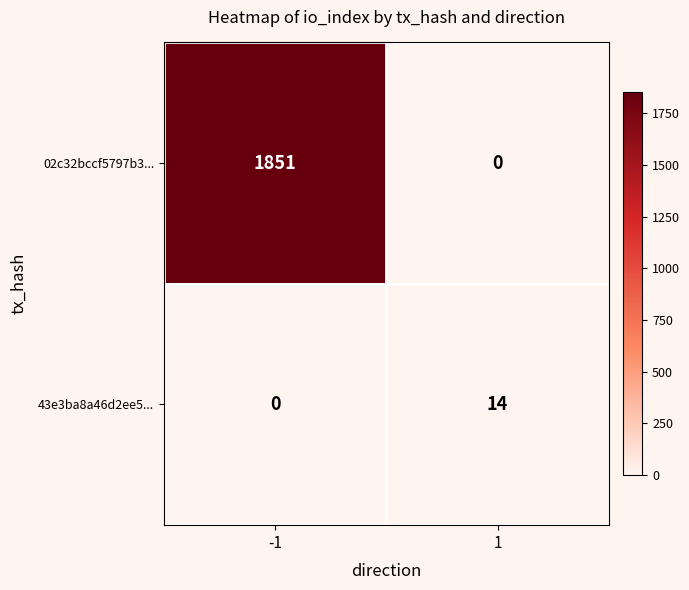

The 02c32bccf5797b3... series shows 0 at 1. True or false?

True